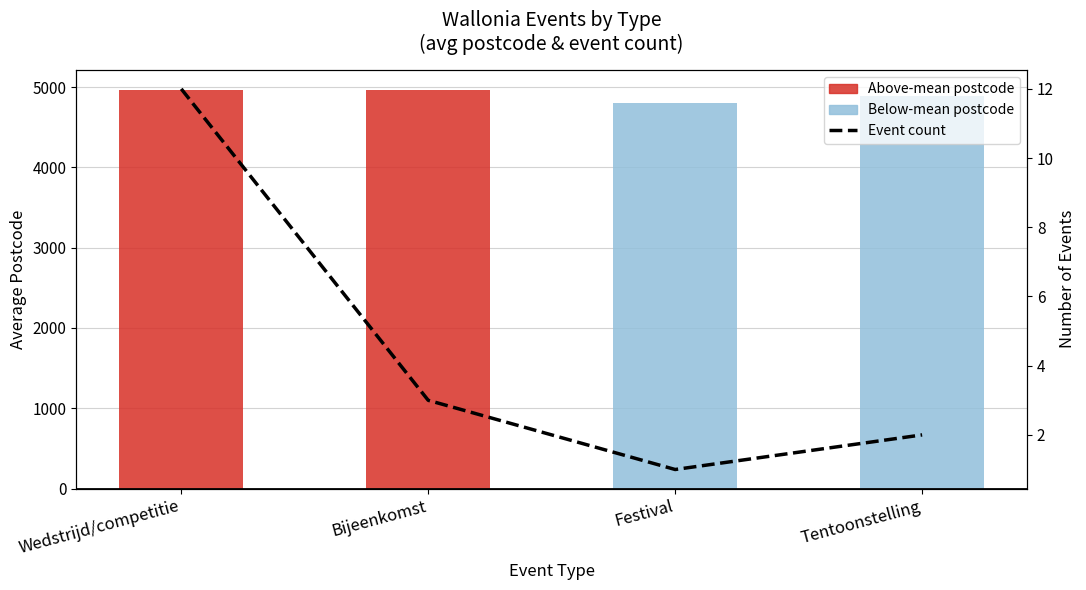

Reading left to right, transcribe all the data shown in this chart.

Avg Postcode per Type: 4966	4967	4800	4885
Count (dashed): 12	3	1	2